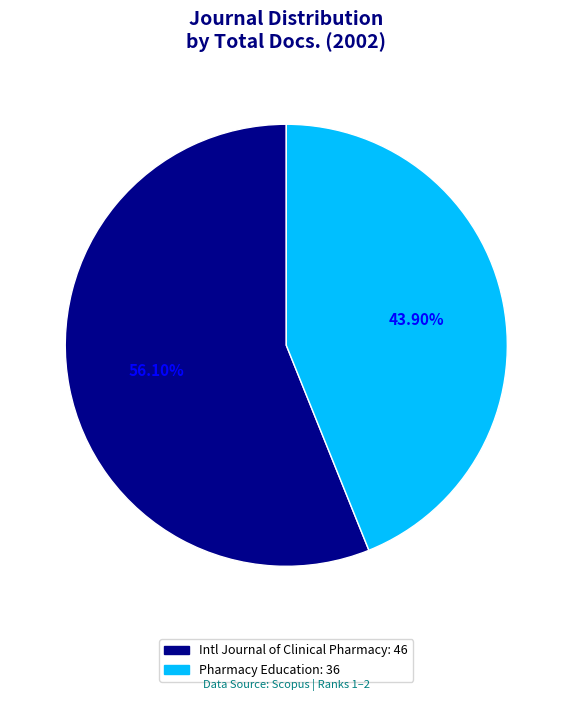

Does any single category account for the majority?

Yes